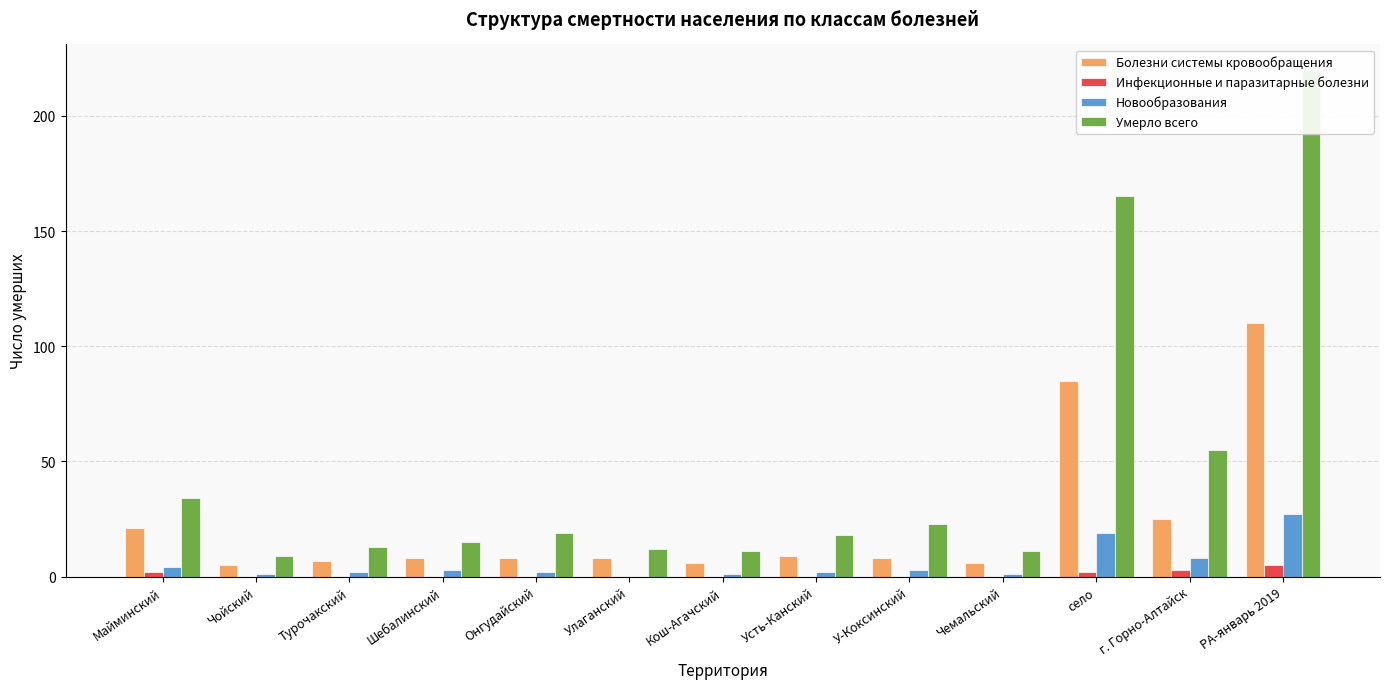

Between г. Горно-Алтайск and У-Коксинский, which is larger?

г. Горно-Алтайск